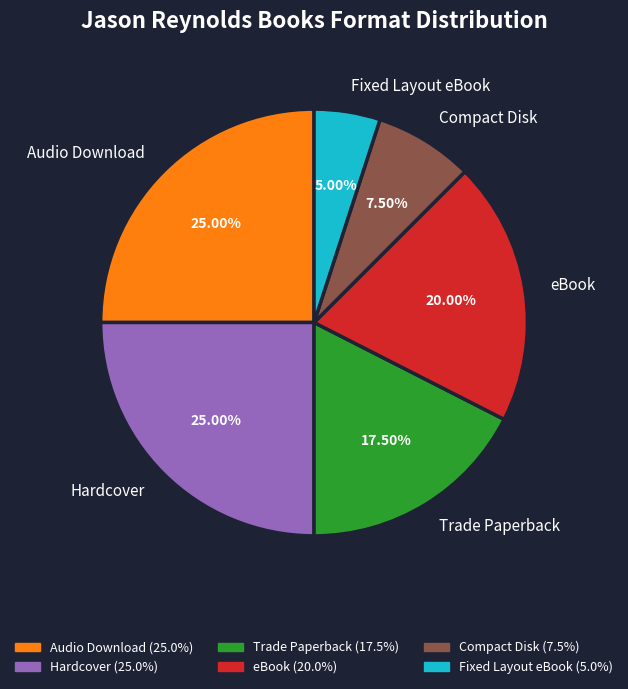

Is there a majority slice in this chart?

No